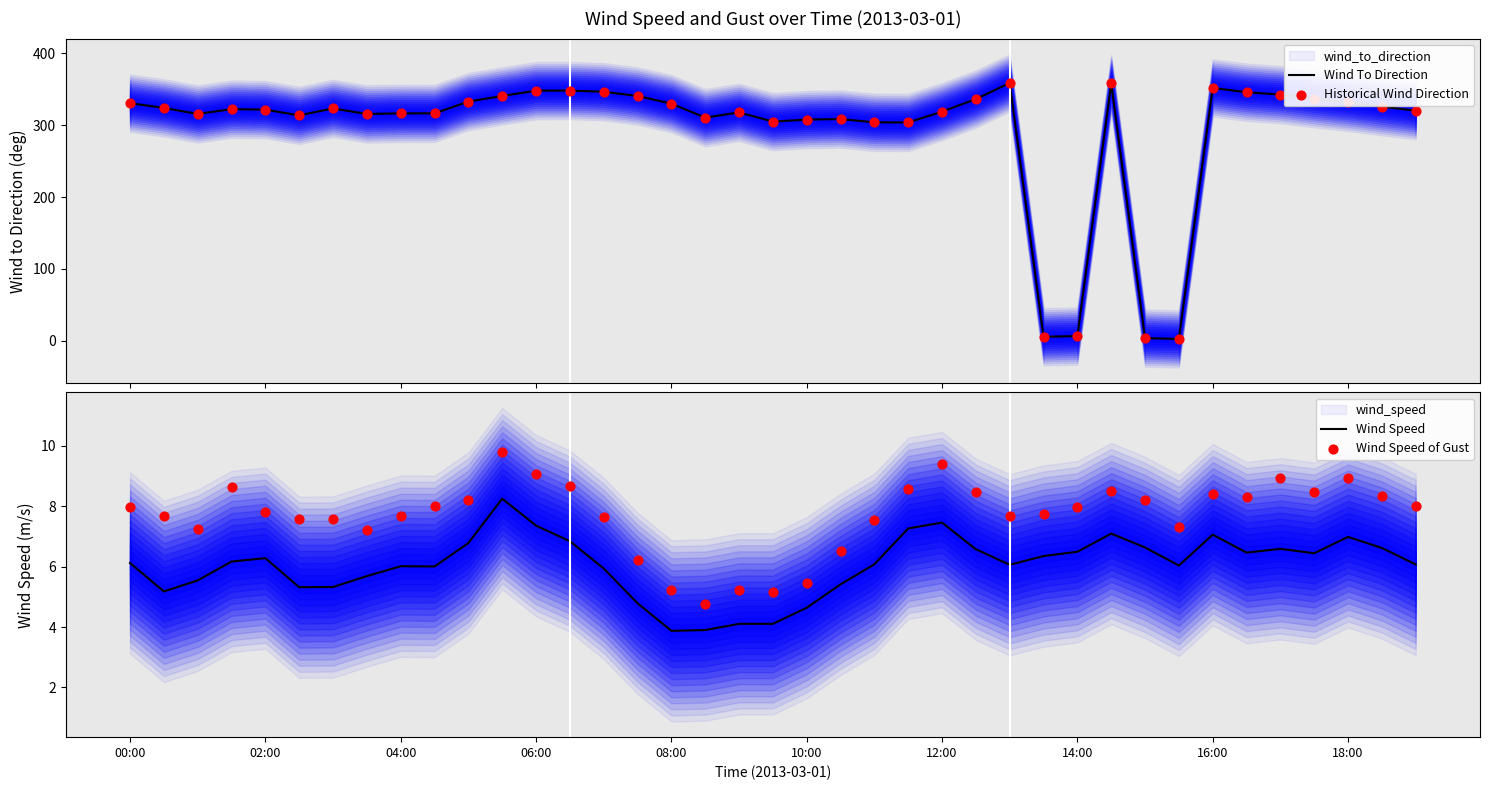

Which series contains the highest Y value?

Wind To Direction